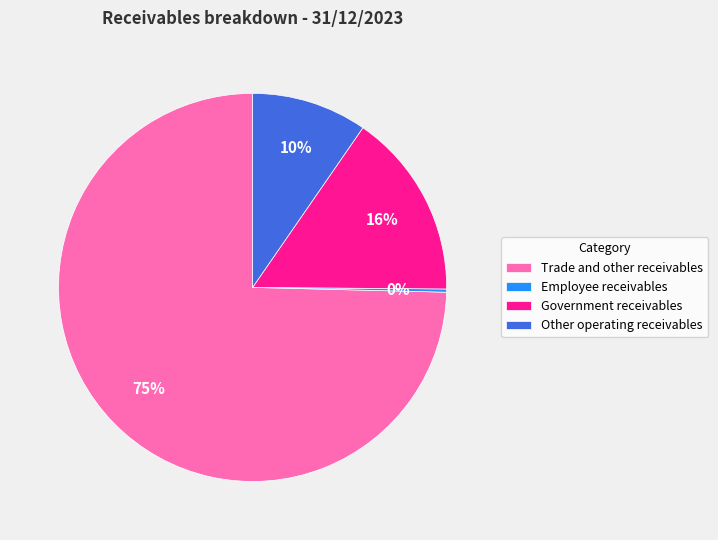

Is there a majority slice in this chart?

Yes